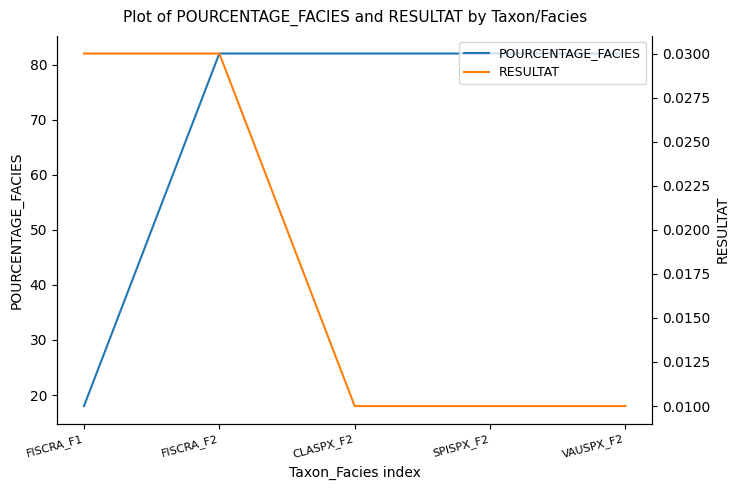

What is the sum of all RESULTAT values?

0.1